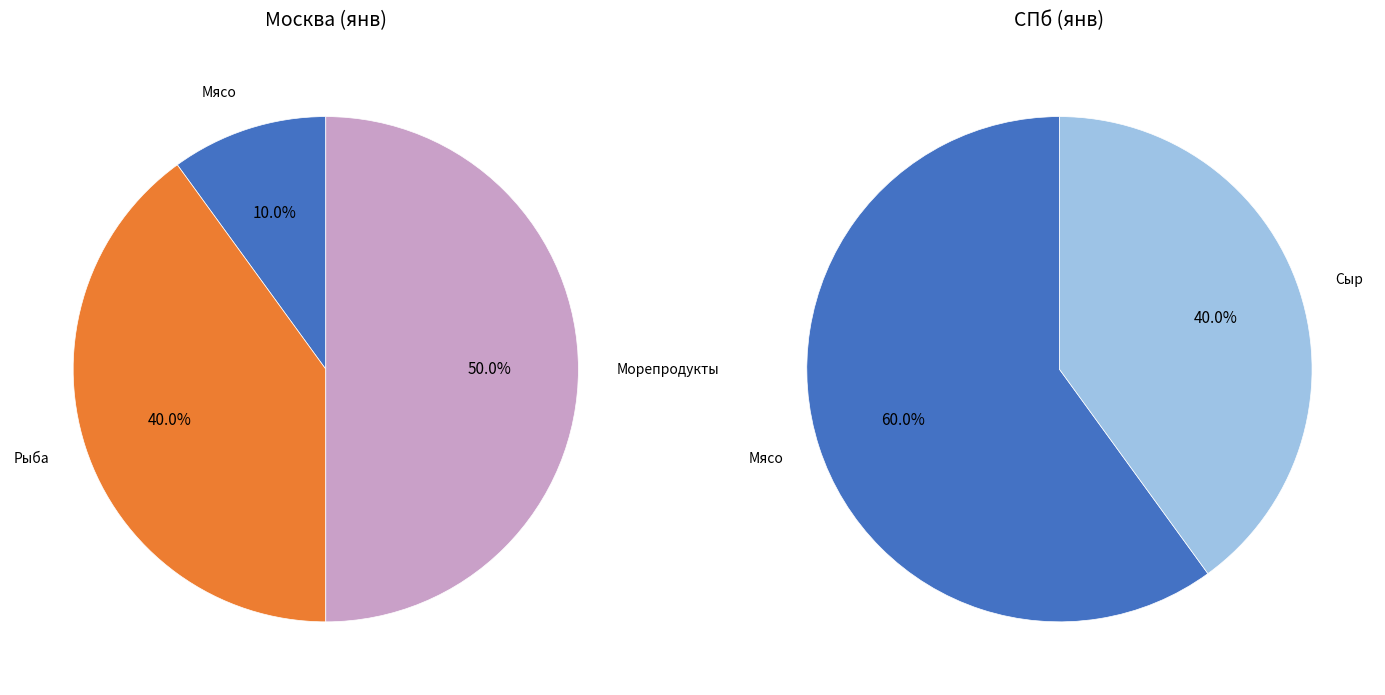

Is it true that Сыр is 0% of the pie?

True